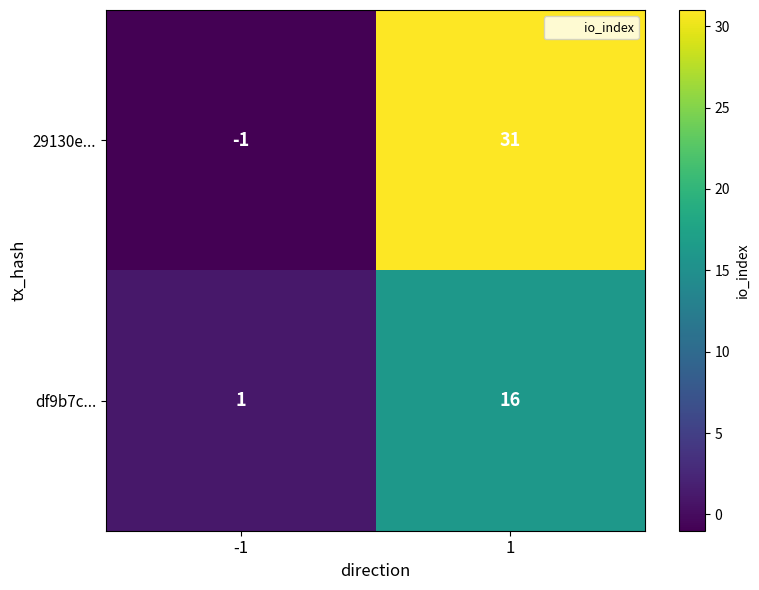

Reading right to left, extract all data points from this chart.

29130e...: 1=31	-1=-1
df9b7c...: 1=16	-1=1